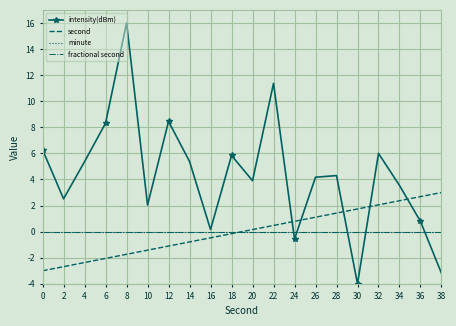

In intensity(dBm), how many points are lower than both neighbors (excluding endpoints)?

6